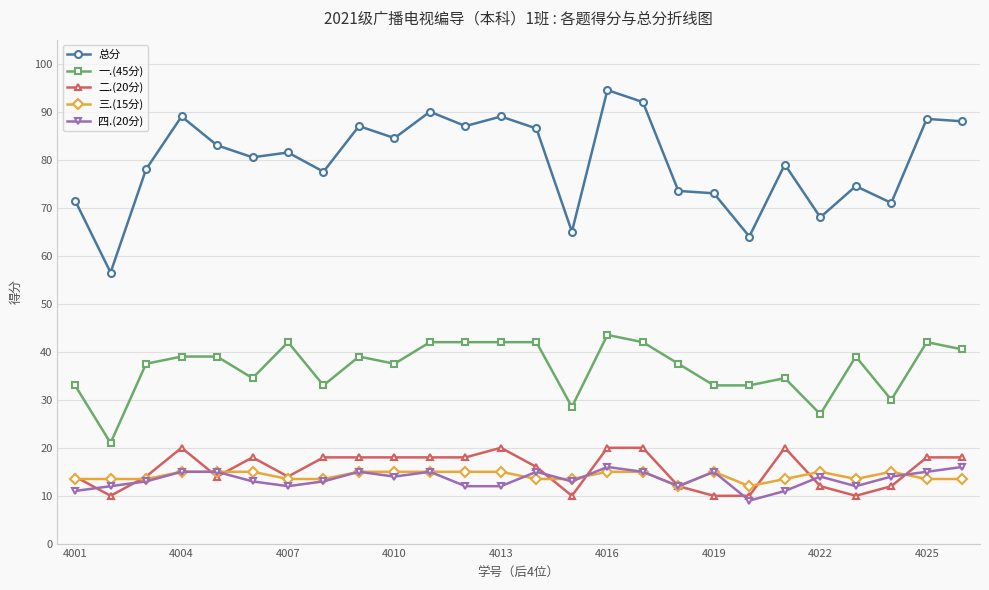

Which series has the largest total across all categories?

总分